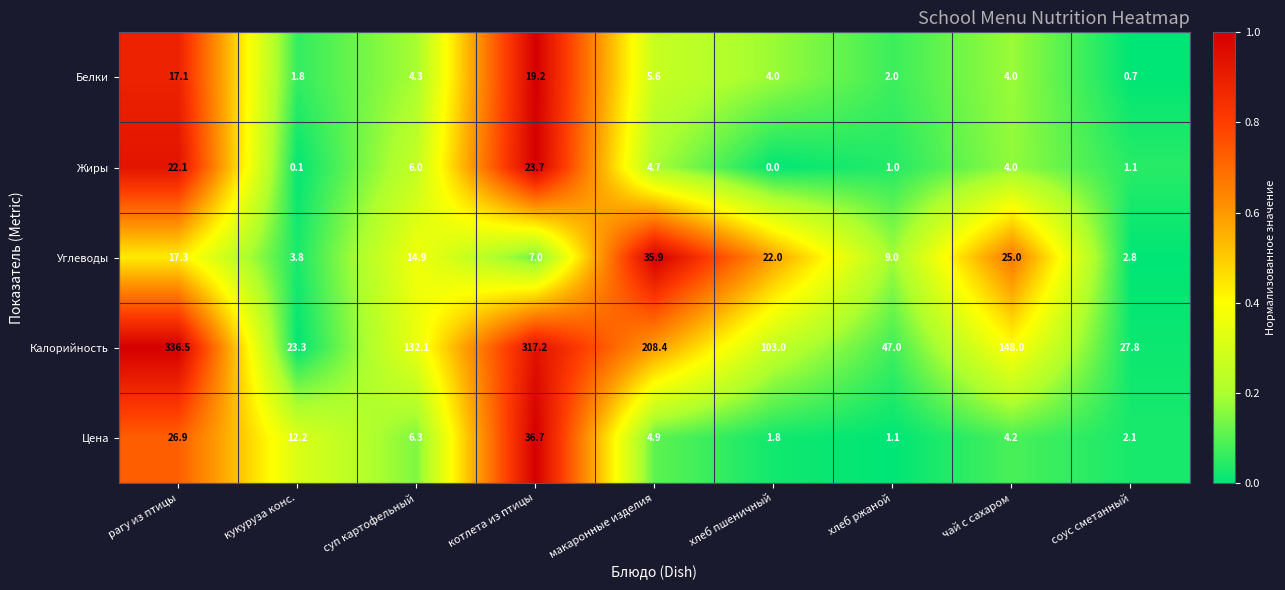

List the series in order of their peak value, highest first.

Калорийность, Цена, Углеводы, Жиры, Белки